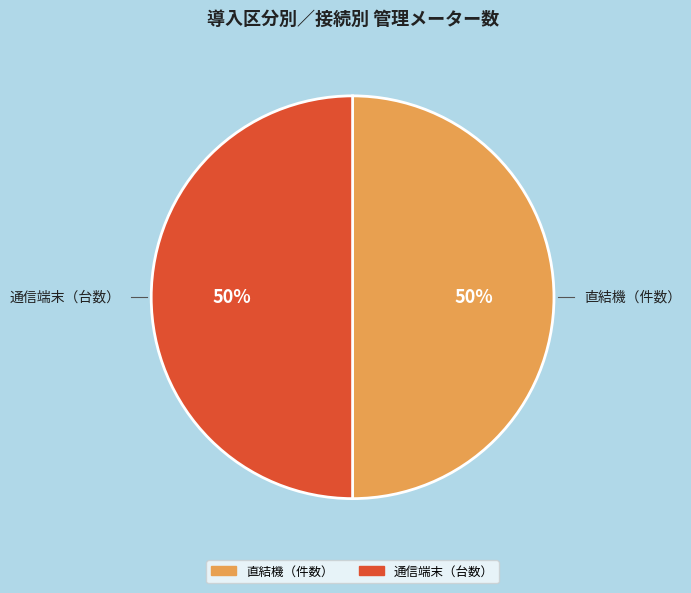

To the nearest percent, what is the average slice percentage?

50%